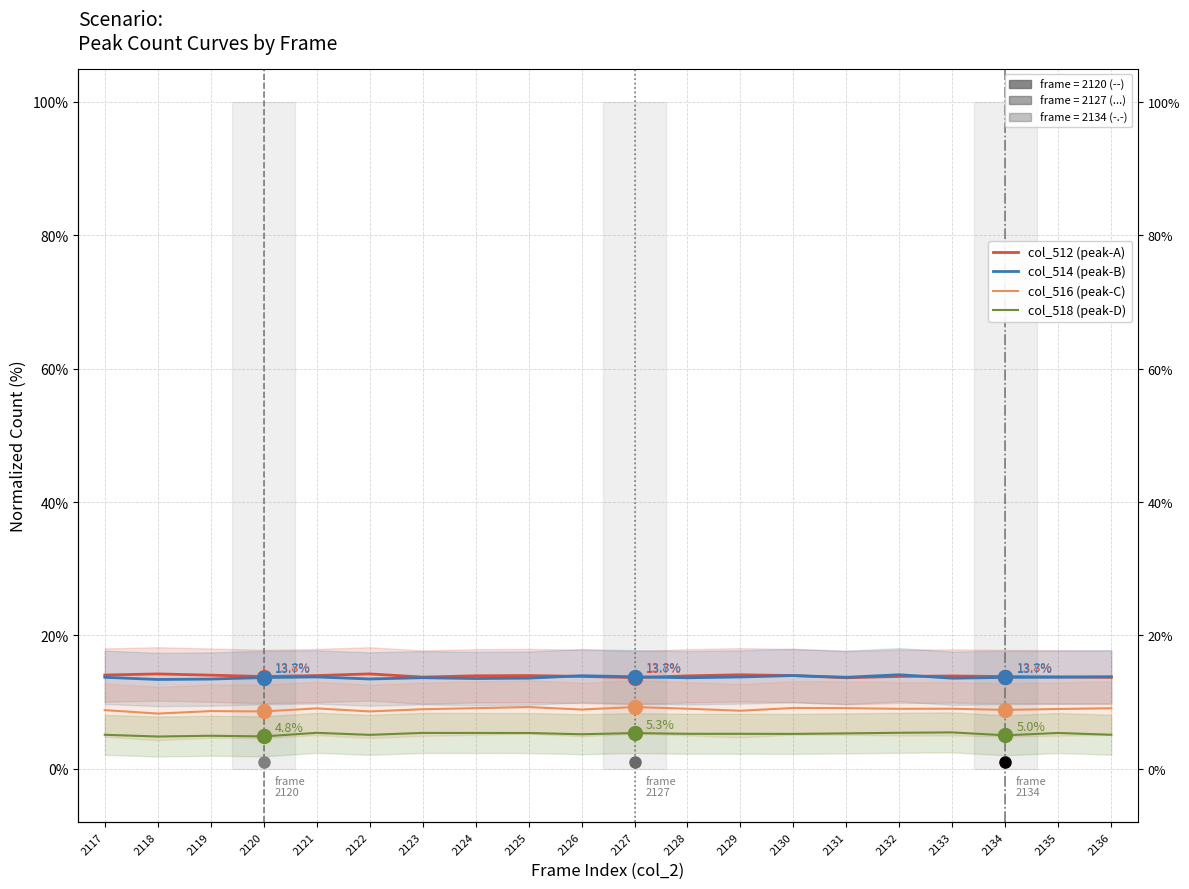

At which label is col_512 (peak-A) closest to 13?

2131